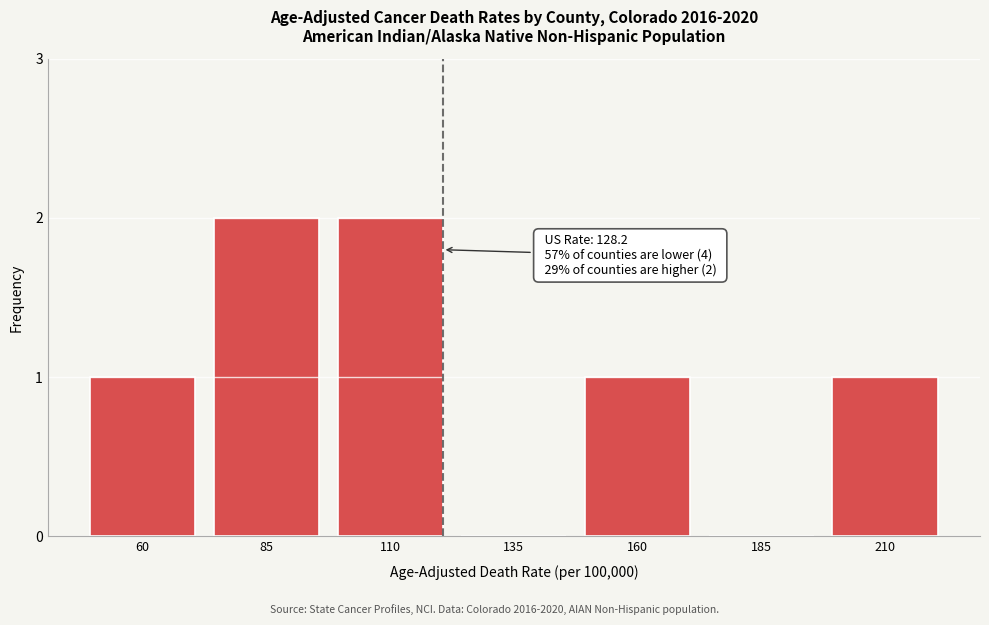

Reading left to right, extract all data points from this chart.

60=1	85=2	110=2	135=0	160=1	185=0	210=1